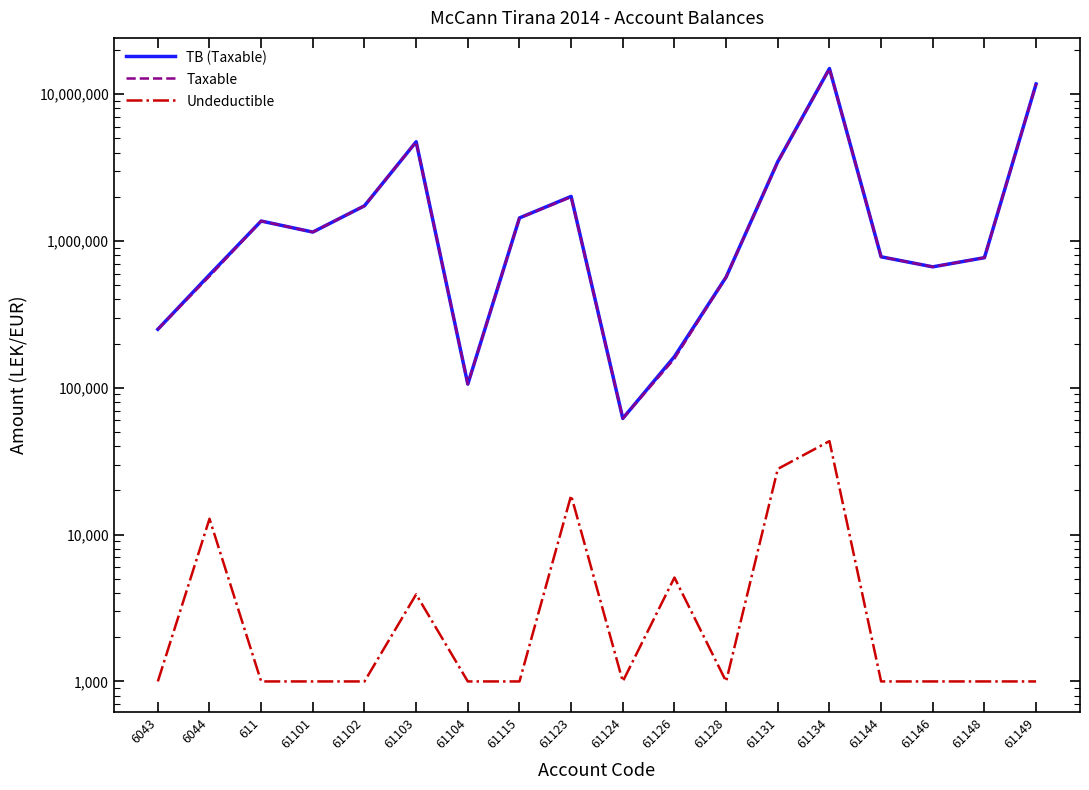

Which category has the lowest value across all series?

6043